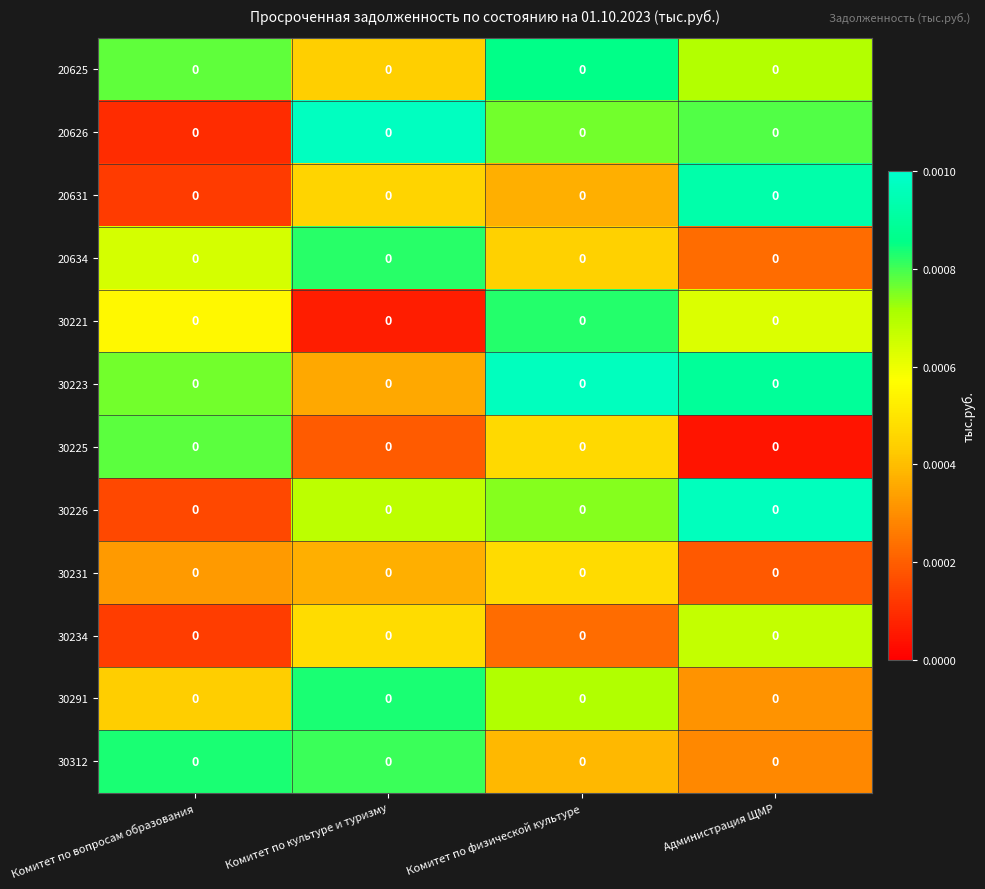

Is it true that 30223 equals 0.0 at Администрация ЩМР?

True